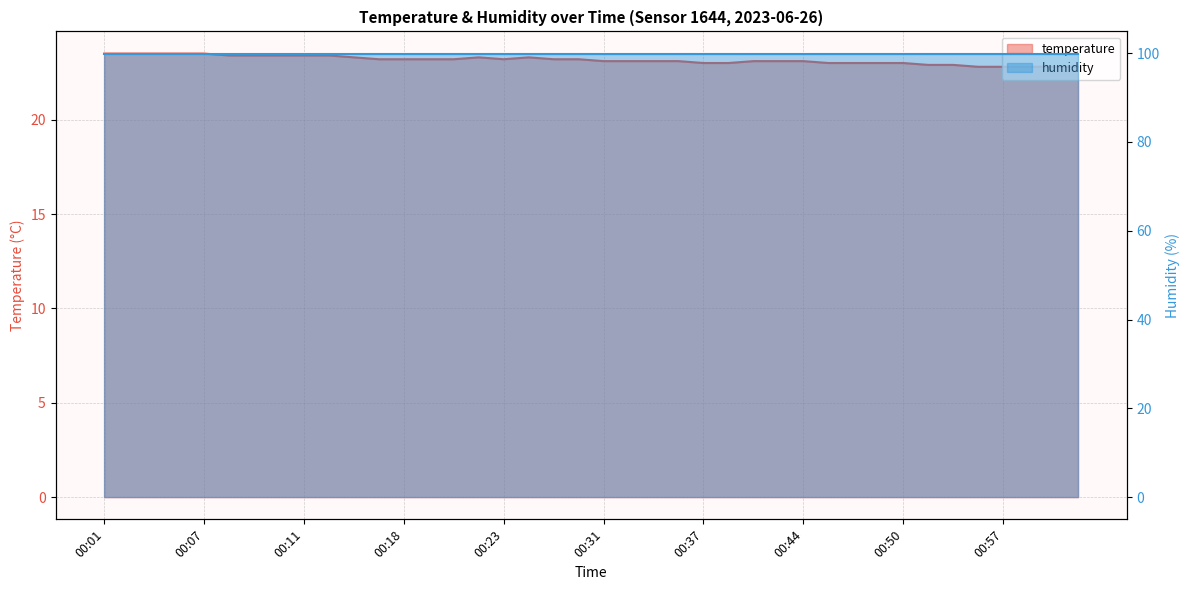

Reading left to right, transcribe all the data shown in this chart.

23.5	23.5	23.5	23.5	23.5	23.4	23.4	23.4	23.4	23.4	23.3	23.2	23.2	23.2	23.2	23.3	23.2	23.3	23.2	23.2	23.1	23.1	23.1	23.1	23.0	23.0	23.1	23.1	23.1	23.0	23.0	23.0	23.0	22.9	22.9	22.8	22.8	22.8	22.8	22.8